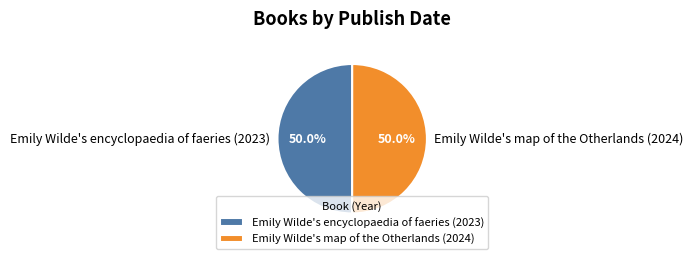

The Emily Wilde's map of the Otherlands (2024) slice represents 50% of the pie. True or false?

True